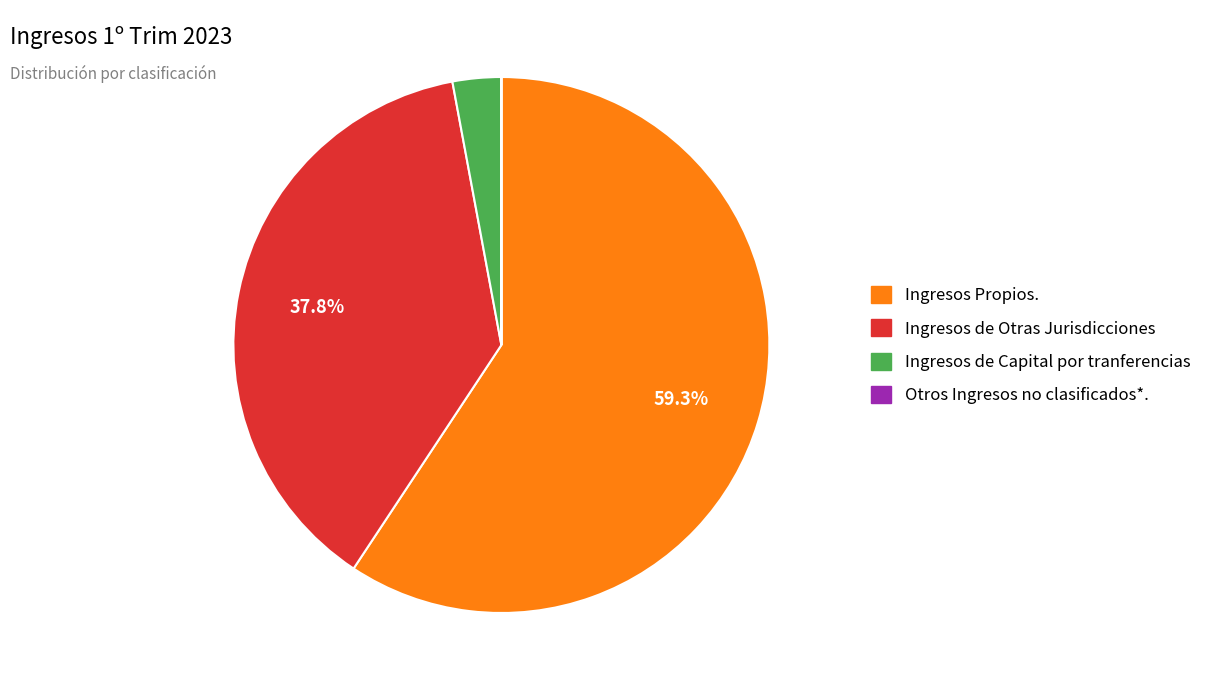

Does Ingresos de Capital por tranferencias represent more than half of the total?

No